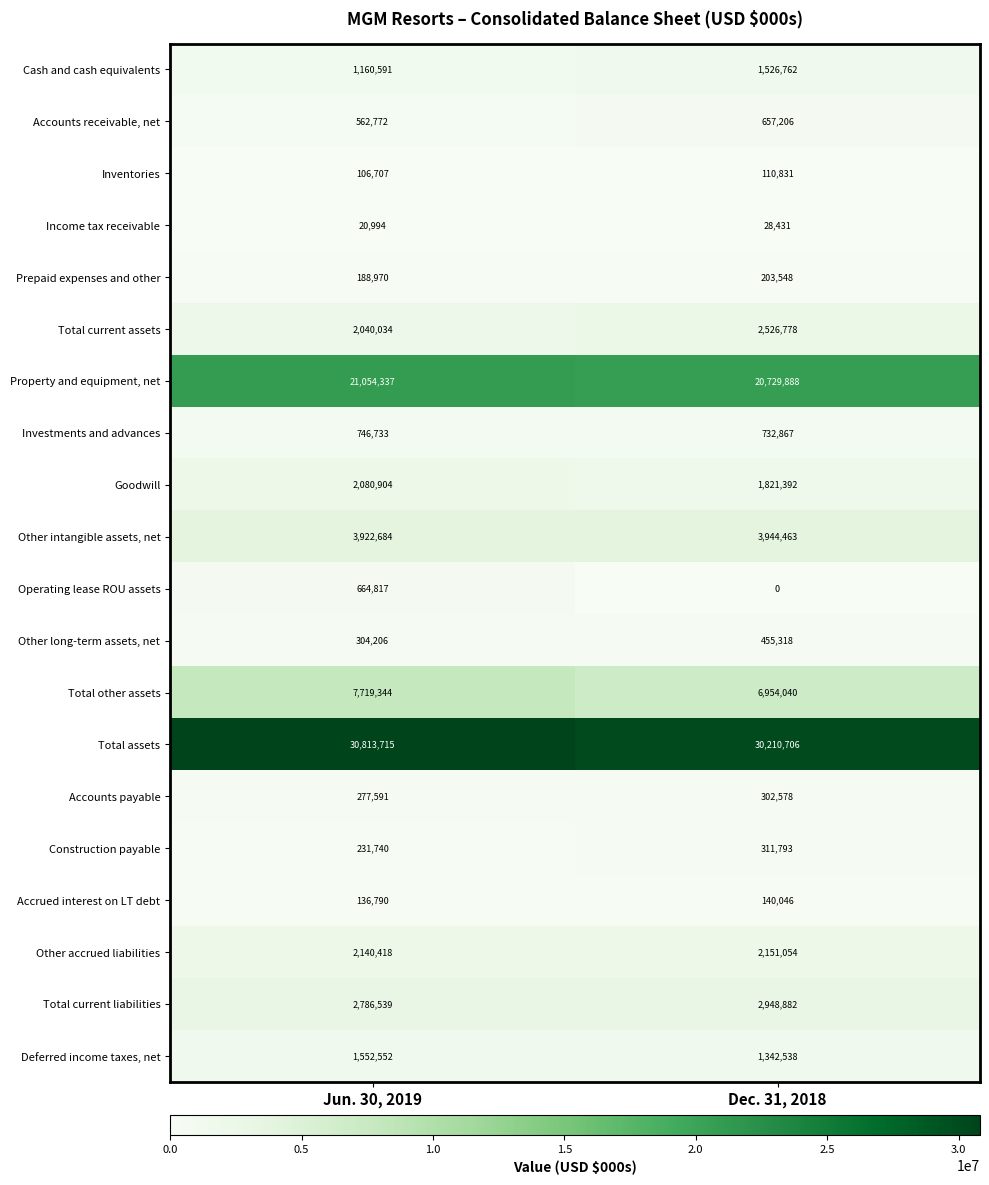

What is the spread (max minus min) of values at Dec. 31, 2018?

30210706